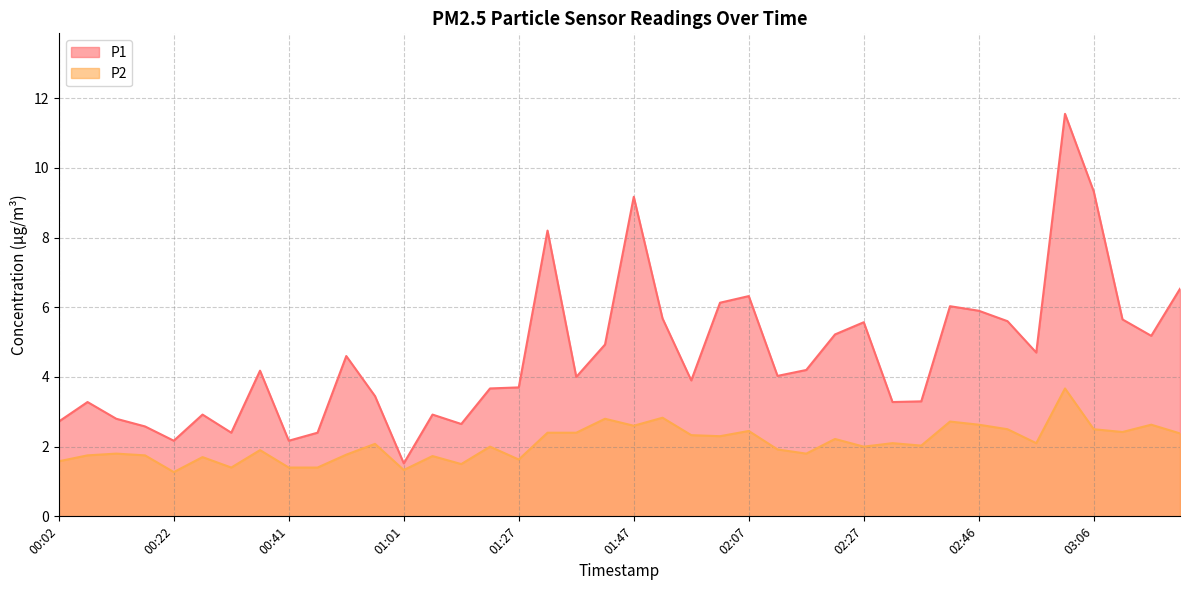

Reading right to left, what are all the values shown in this chart?

P1: 6.5	5.2	5.7	9.3	11.6	4.7	5.6	5.9	6.0	3.3	3.3	5.6	5.2	4.2	4.0	6.3	6.1	3.9	5.7	9.2	4.9	4.0	8.2	3.7	3.7	2.6	2.9	1.5	3.5	4.6	2.4	2.2	4.2	2.4	2.9	2.2	2.6	2.8	3.3	2.7
P2: 2.4	2.6	2.4	2.5	3.7	2.1	2.5	2.6	2.7	2.0	2.1	2.0	2.2	1.8	1.9	2.5	2.3	2.3	2.8	2.6	2.8	2.4	2.4	1.6	2.0	1.5	1.7	1.3	2.1	1.8	1.4	1.4	1.9	1.4	1.7	1.3	1.8	1.8	1.8	1.6